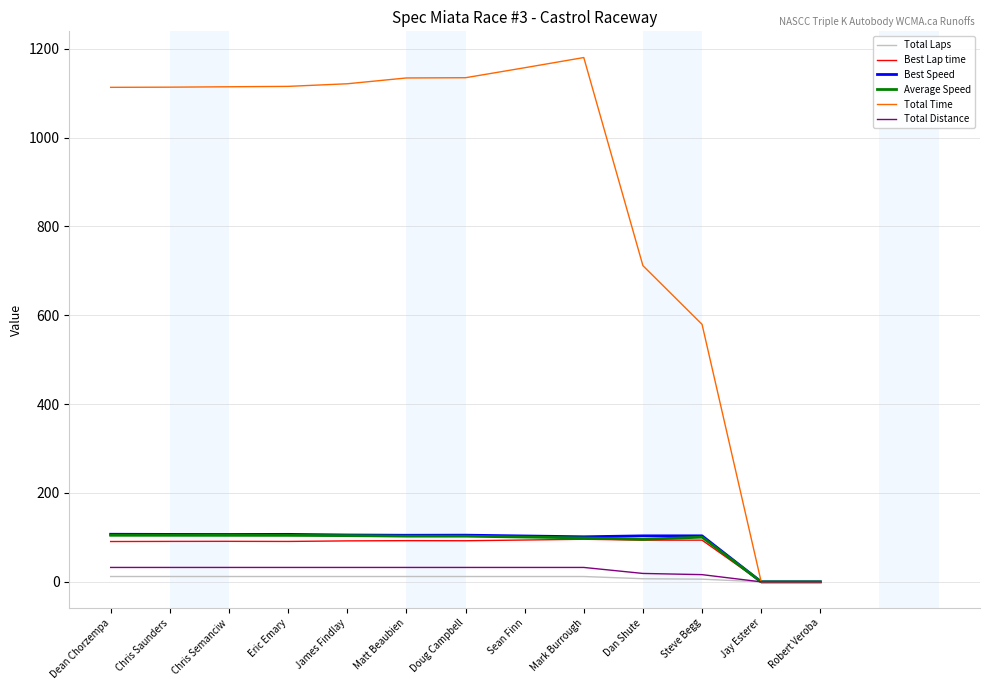

Is the value of Average Speed at Doug Campbell greater than the value of Total Laps at Robert Veroba?

Yes